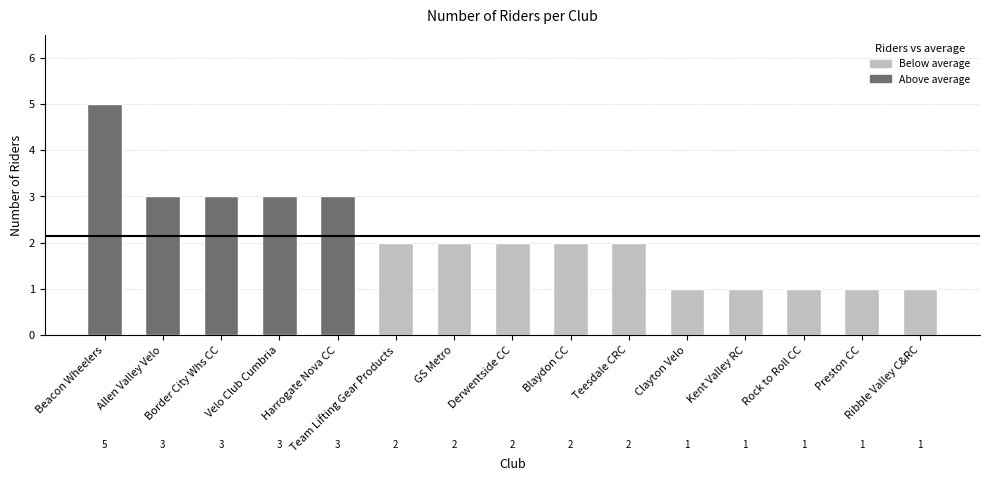

What is the approximate value at Blaydon CC?

2